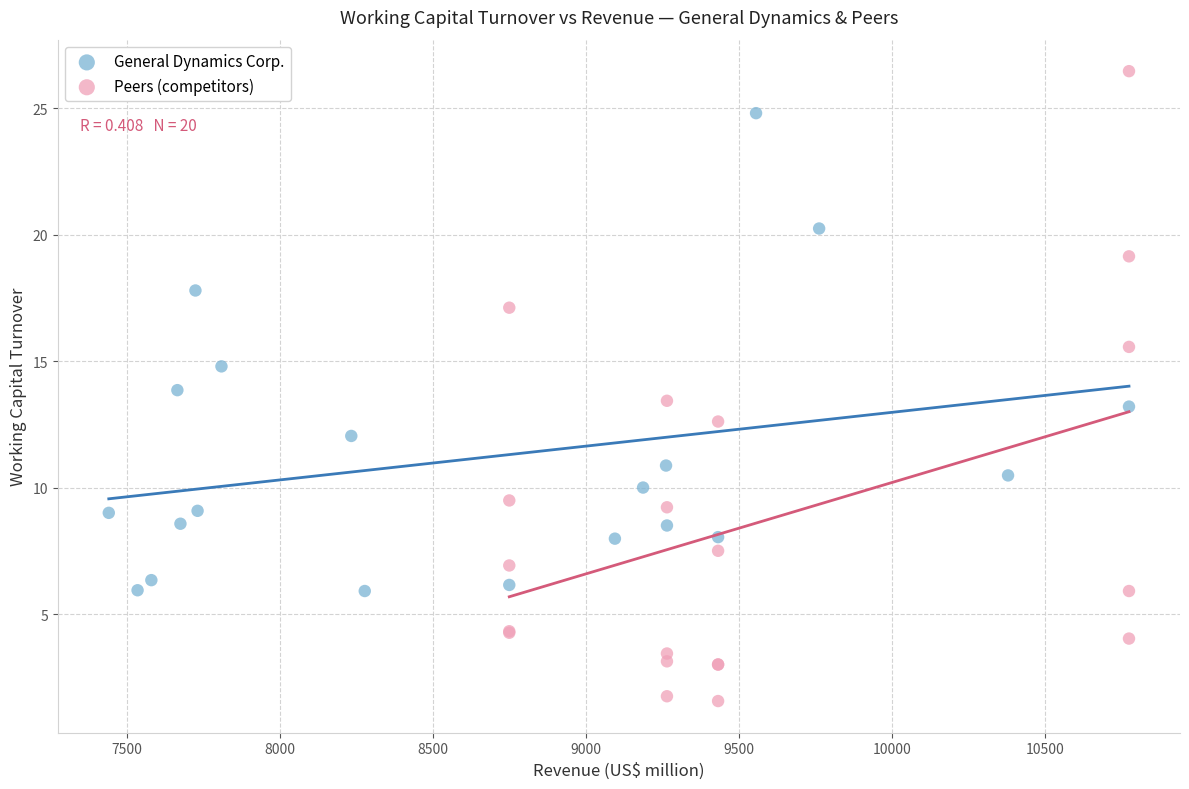

What are all the series names shown in the legend?

General Dynamics Corp., Peers (competitors)